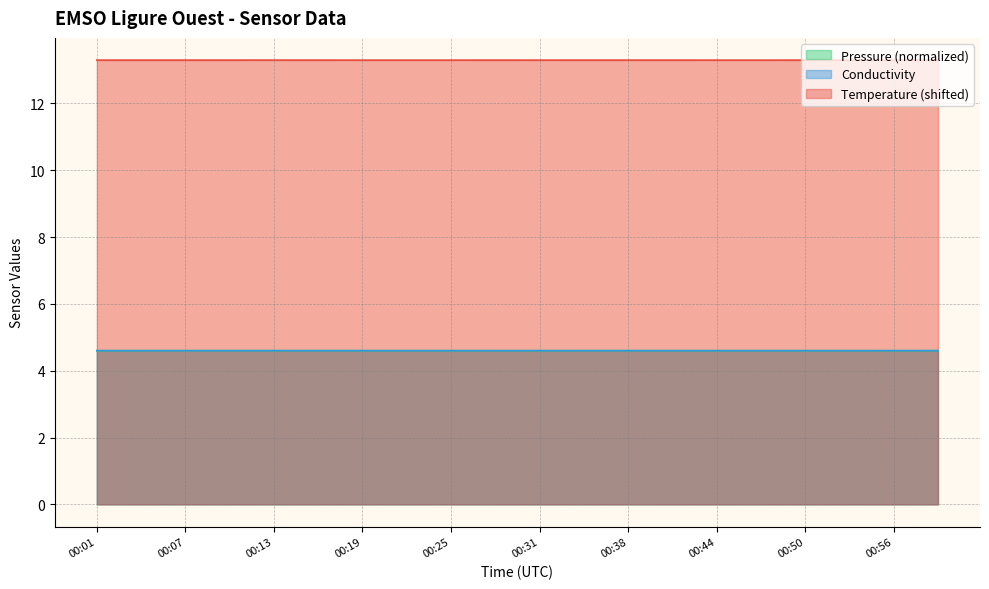

What is the sum of the Conductivity values at 00:53 and 00:07?

9.2